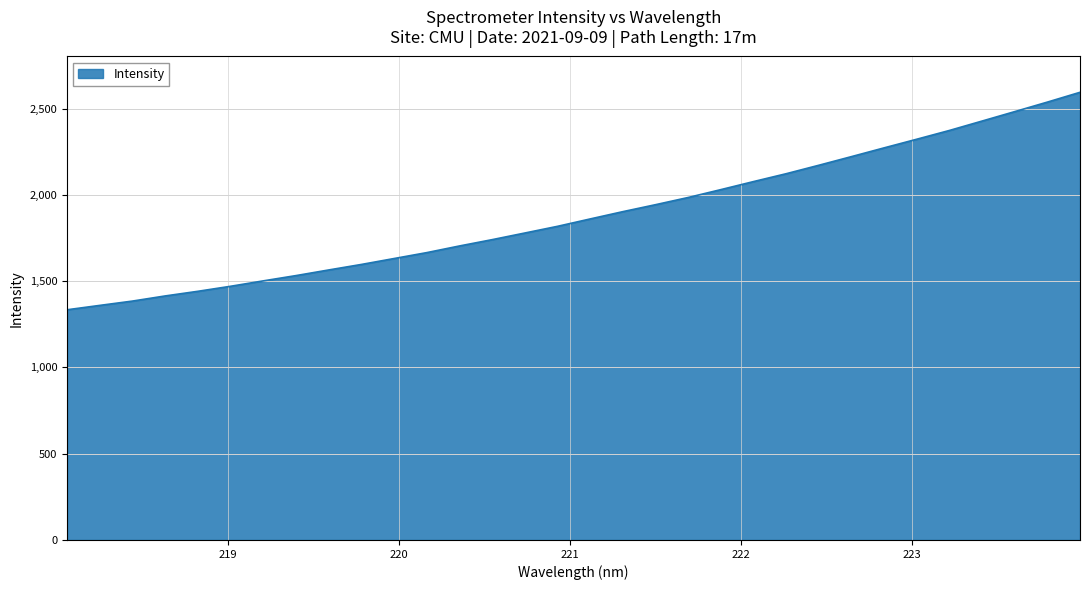

What is the difference between the maximum and minimum values?

1260.3